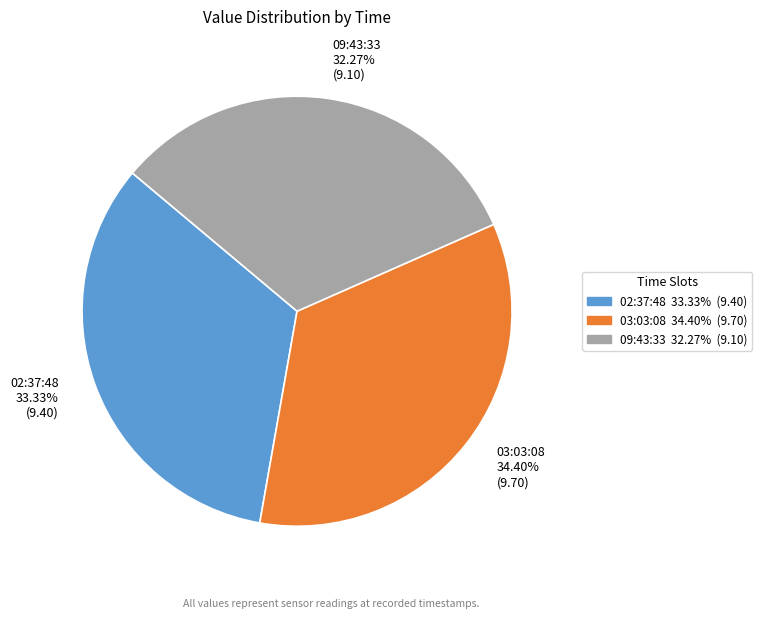

Which slice is the largest?

03:03:08